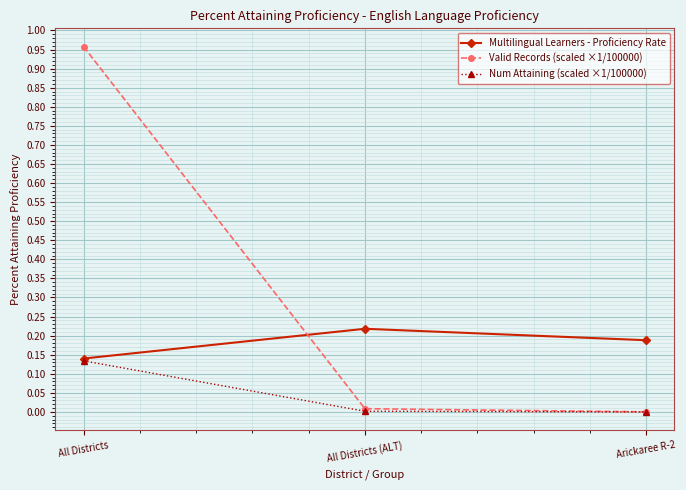

Which series has the largest total across all categories?

Valid Records (scaled ×1/100000)